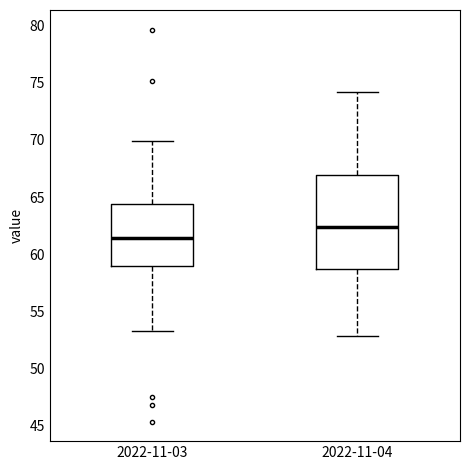

Where does the median line of the box for 2022-11-03 sit on the y-axis? The values are not printed on the chart, so give them approximately, as read against the axis.

61.5